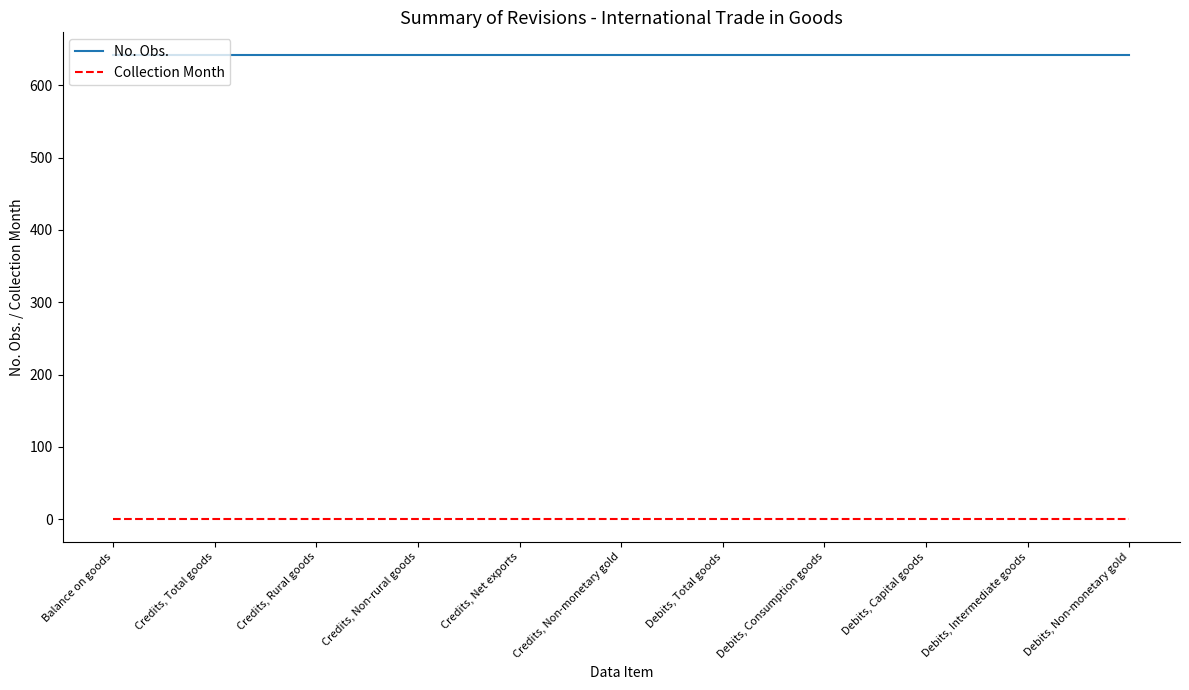

True or false: Collection Month and No. Obs. intersect in this chart.

False